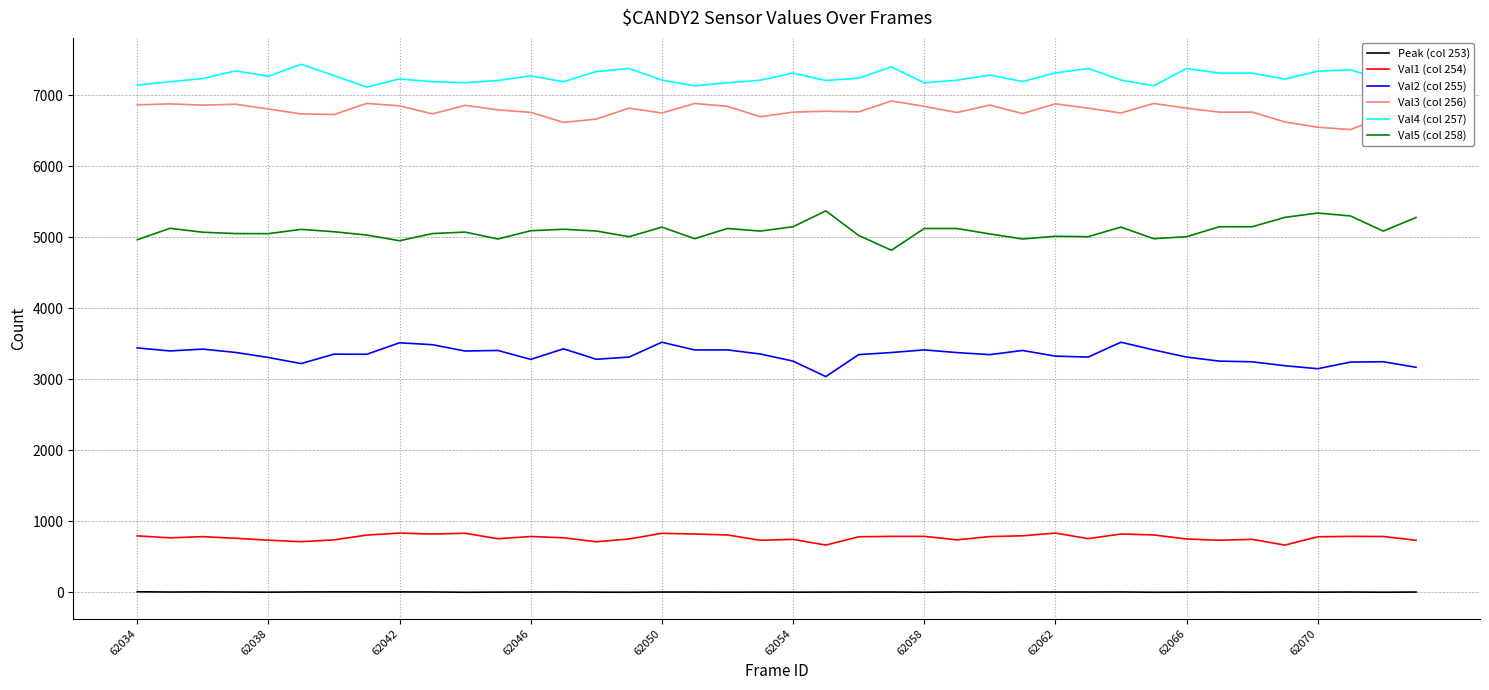

Rank the series by their maximum value, from highest to lowest.

Val4 (col 257), Val3 (col 256), Val5 (col 258), Val2 (col 255), Val1 (col 254), Peak (col 253)